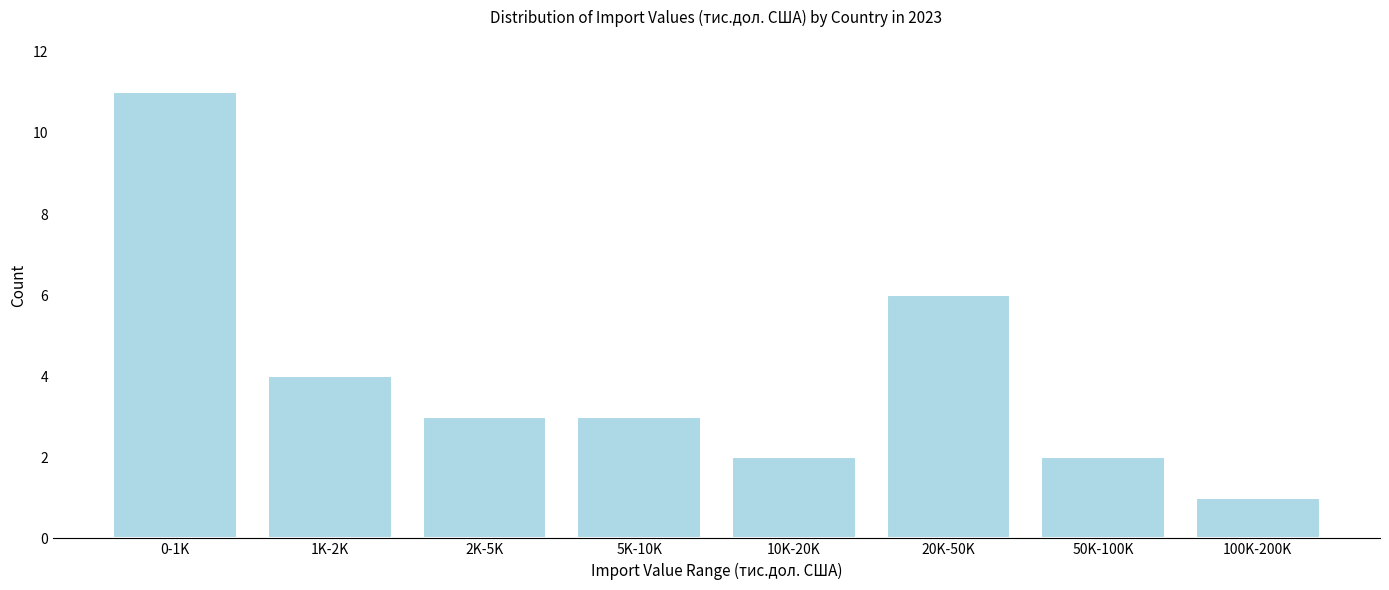

Reading left to right, what are all the values shown in this chart?

11	4	3	3	2	6	2	1